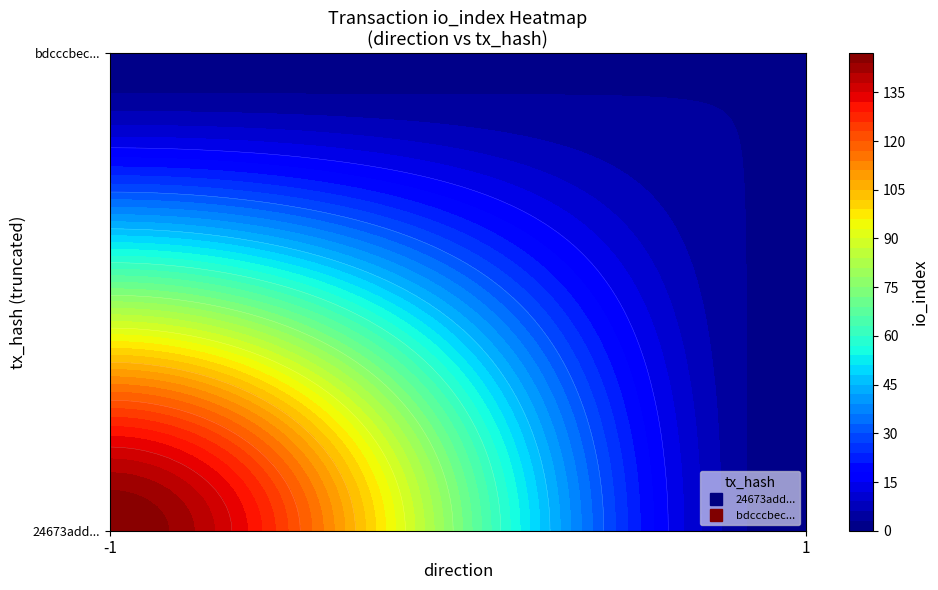

Is it true that bdcccbec0fb5cf01d221b3168eace6ca38e00e4 equals 1 at direction?

True